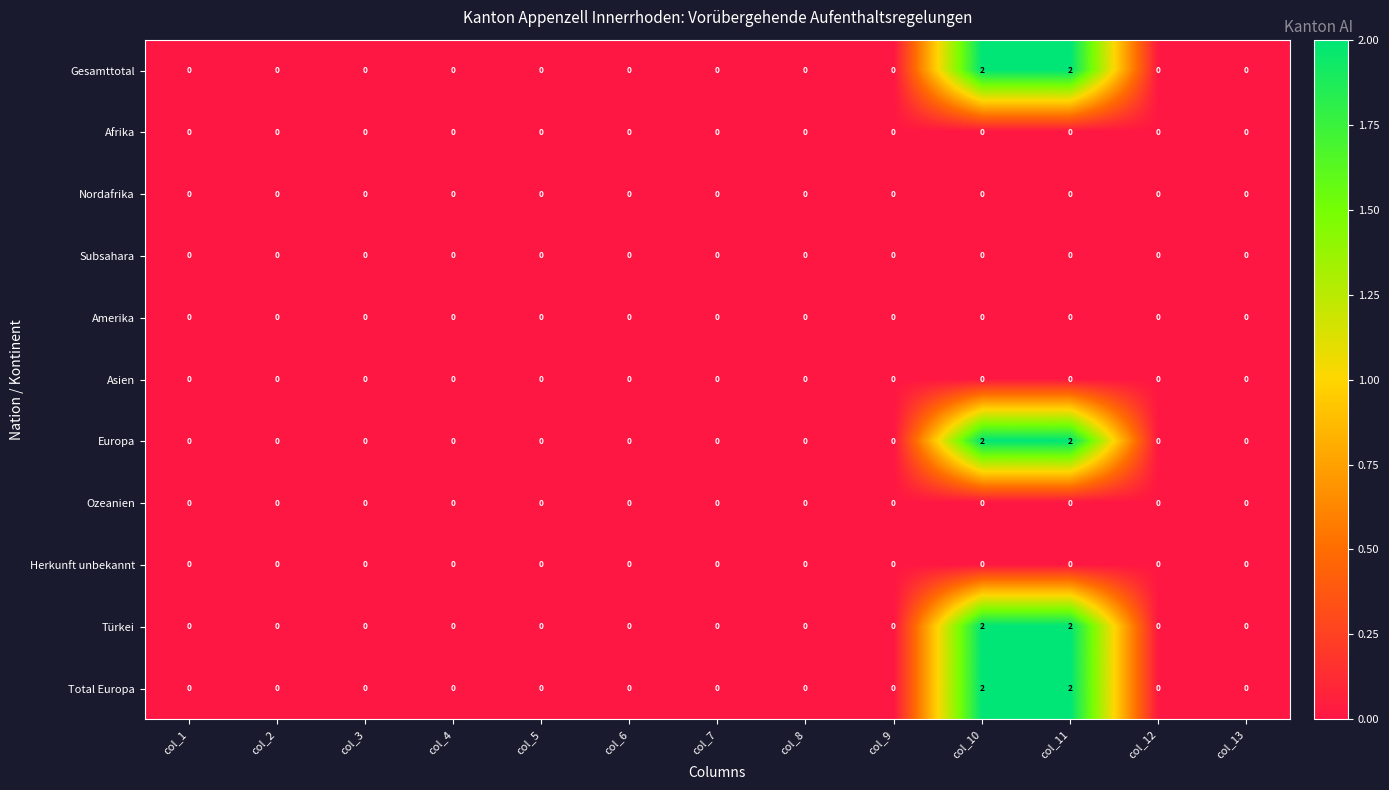

How many distinct data groups are displayed?

11